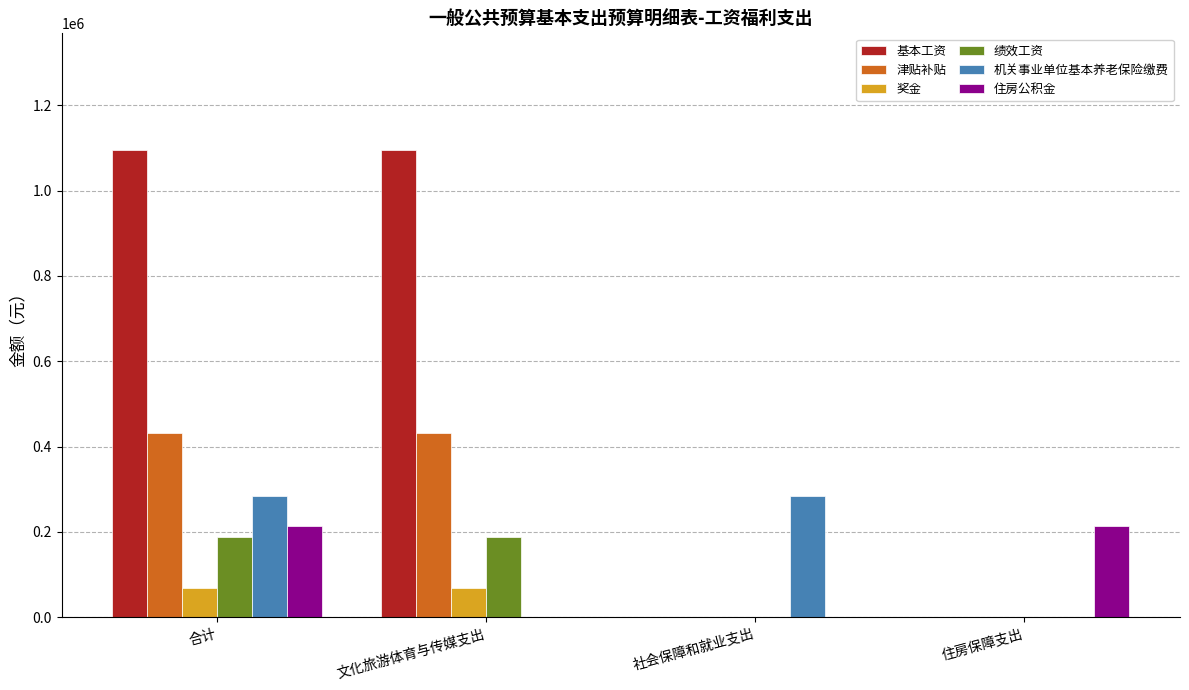

Which series has the largest range (max minus min)?

基本工资